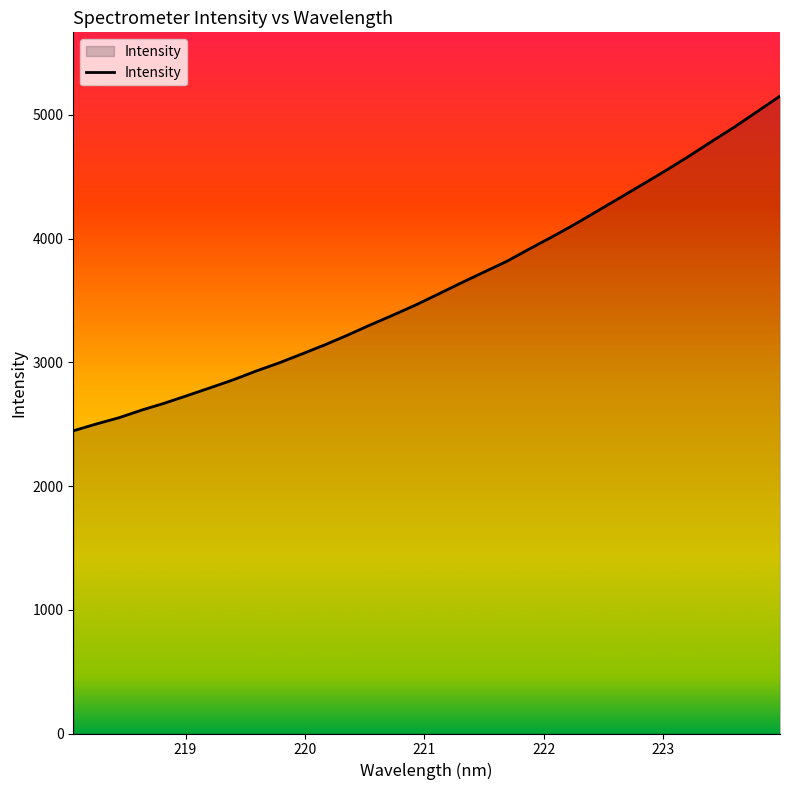

What is the difference between the maximum and minimum values?

2705.1